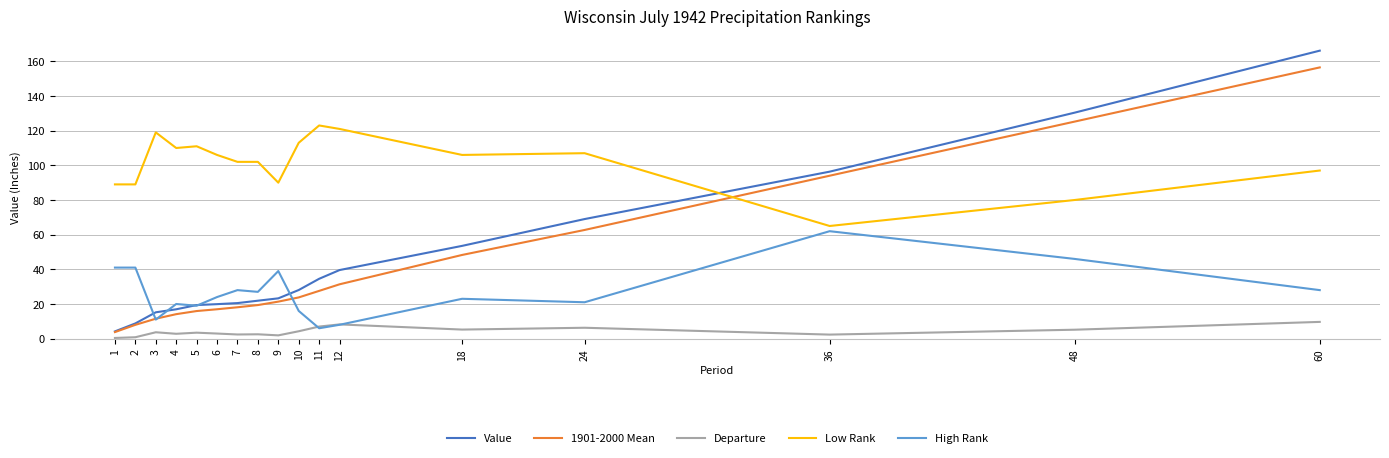

True or false: Low Rank and Departure intersect in this chart.

False